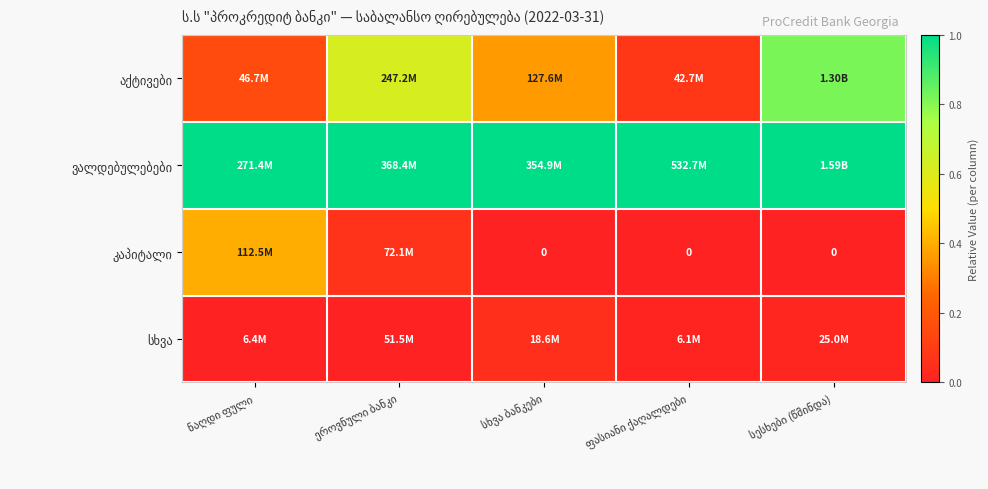

At how many categories does at least one series exceed 0?

5